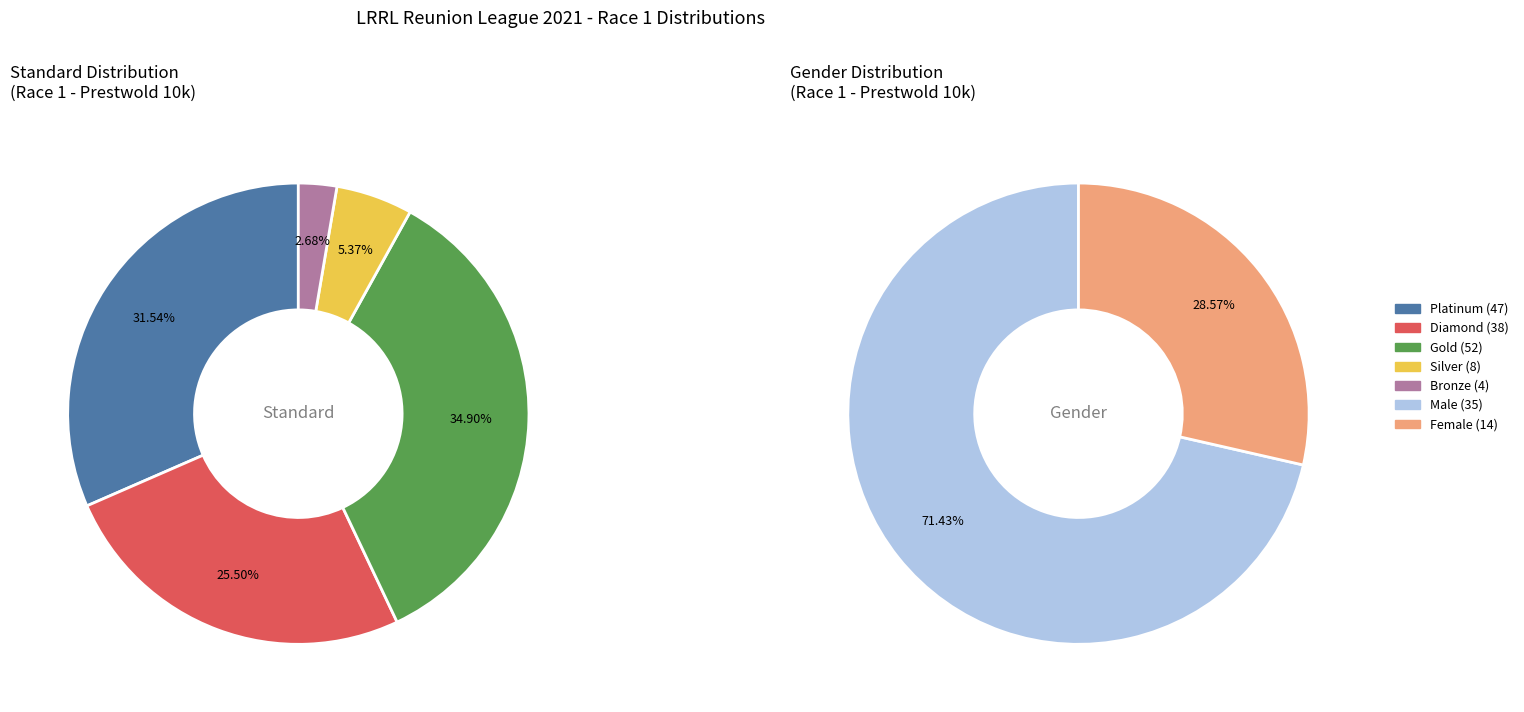

To the nearest percent, what is the average slice percentage?

20%